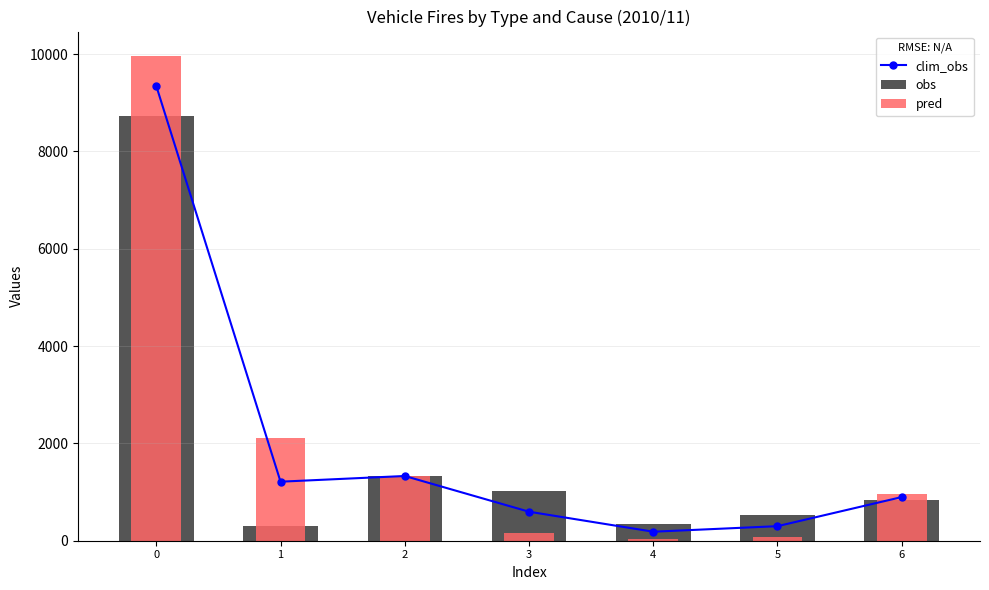

What is the difference between the second highest and second lowest values in the pred series?

2048